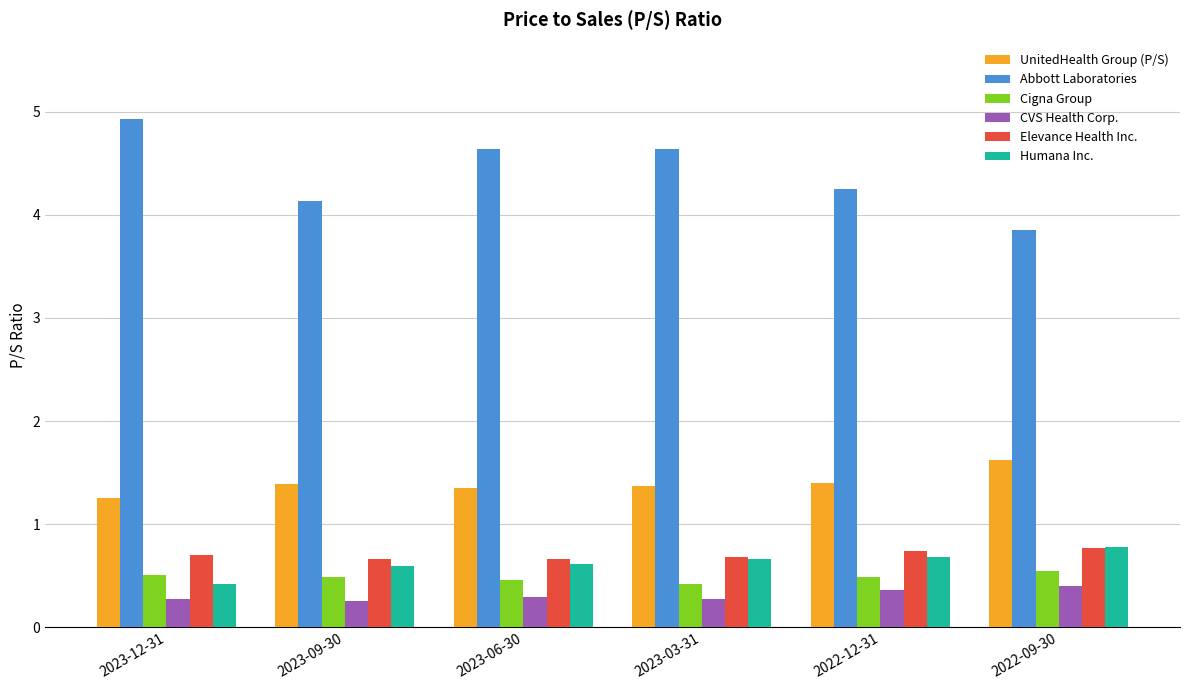

Are the bars grouped side by side (vs. stacked)?

Yes